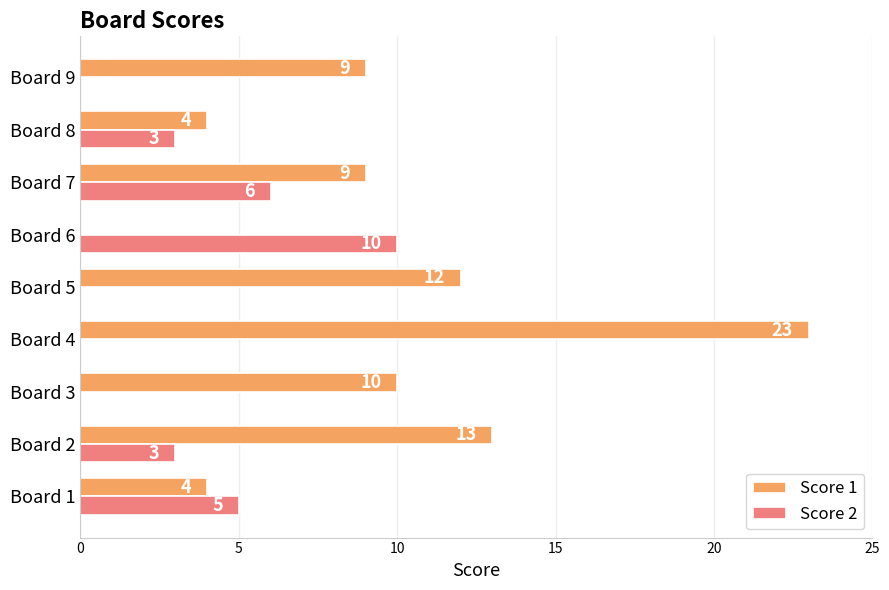

Is the value of Score 2 at Board 2 greater than the value of Score 1 at Board 2?

No